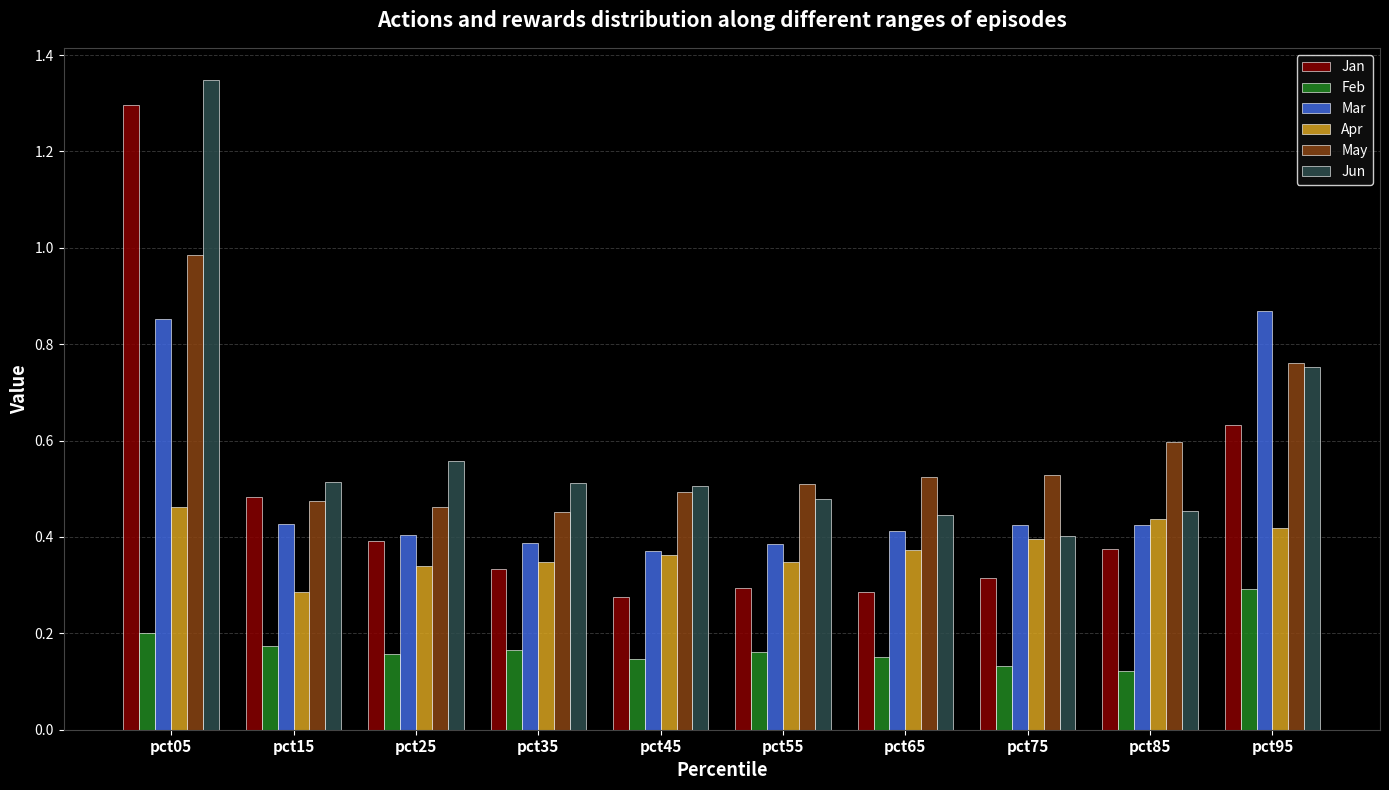

How many categories are shown in the chart?

10